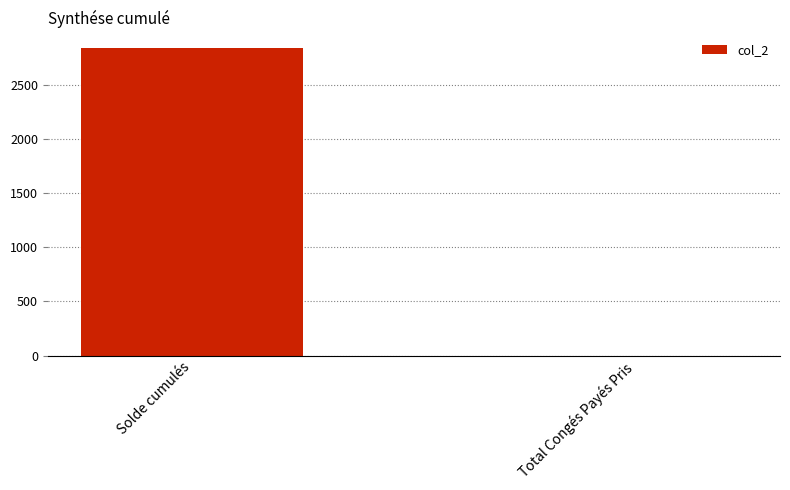

Where is the data nearest to the value 1421?

Total Congés Payés Pris